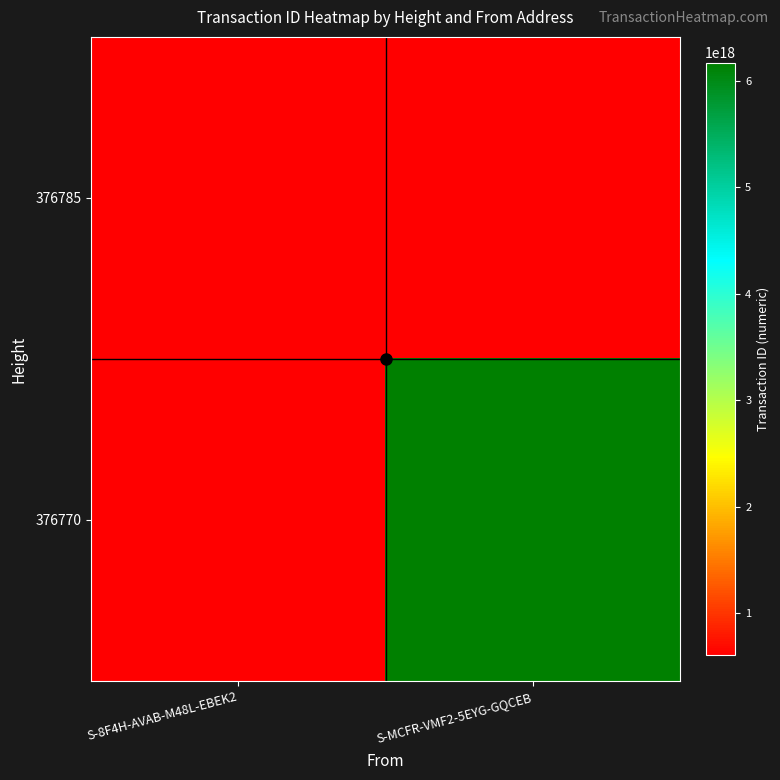

Read the 376770 value at S-MCFR-VMF2-5EYG-GQCEB.

6168794784520057856.0